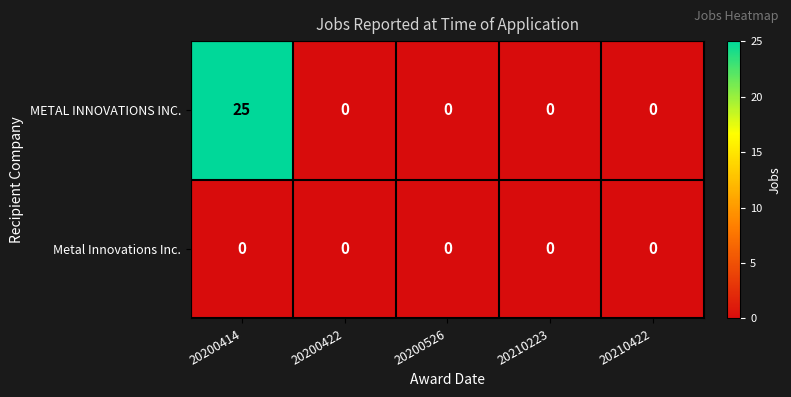

Which series has the largest total across all categories?

METAL INNOVATIONS INC.